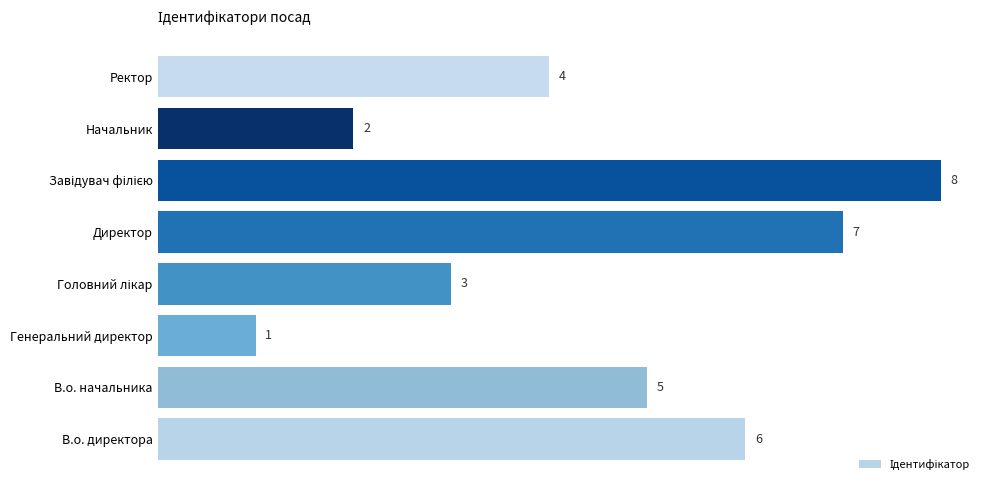

Are the bars grouped side by side (vs. stacked)?

No